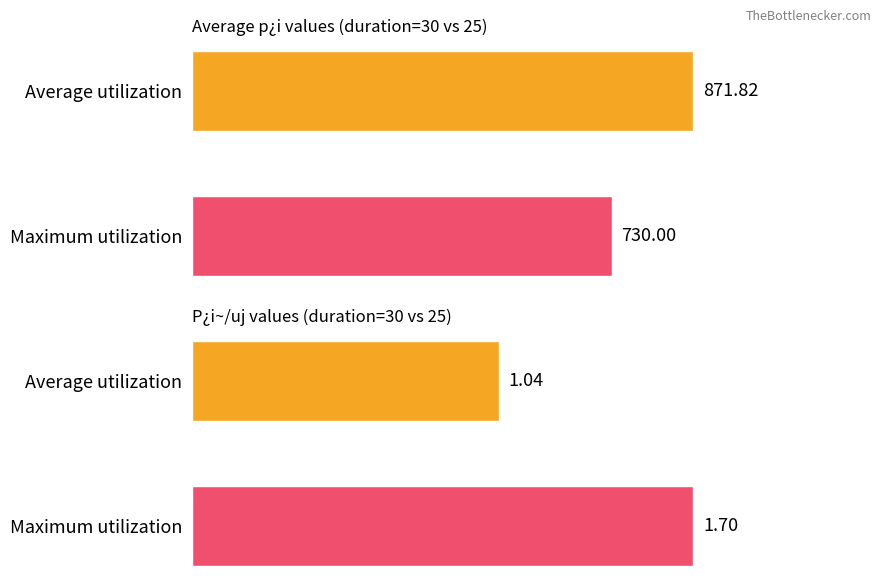

Between 30 and 6, which series saw the biggest shift?

Average utilization